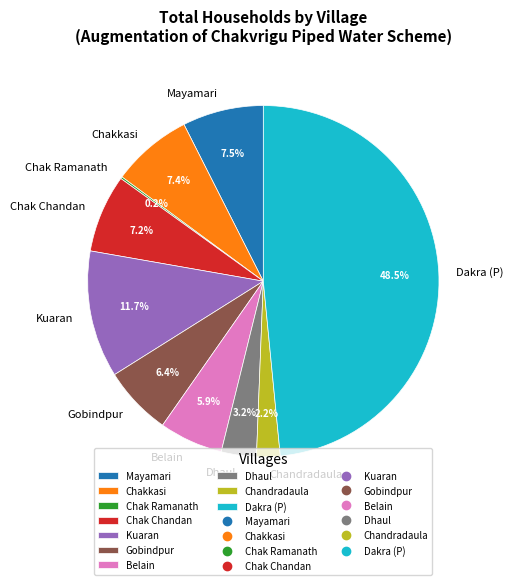

True or false: Kuaran accounts for 12% of the total.

True